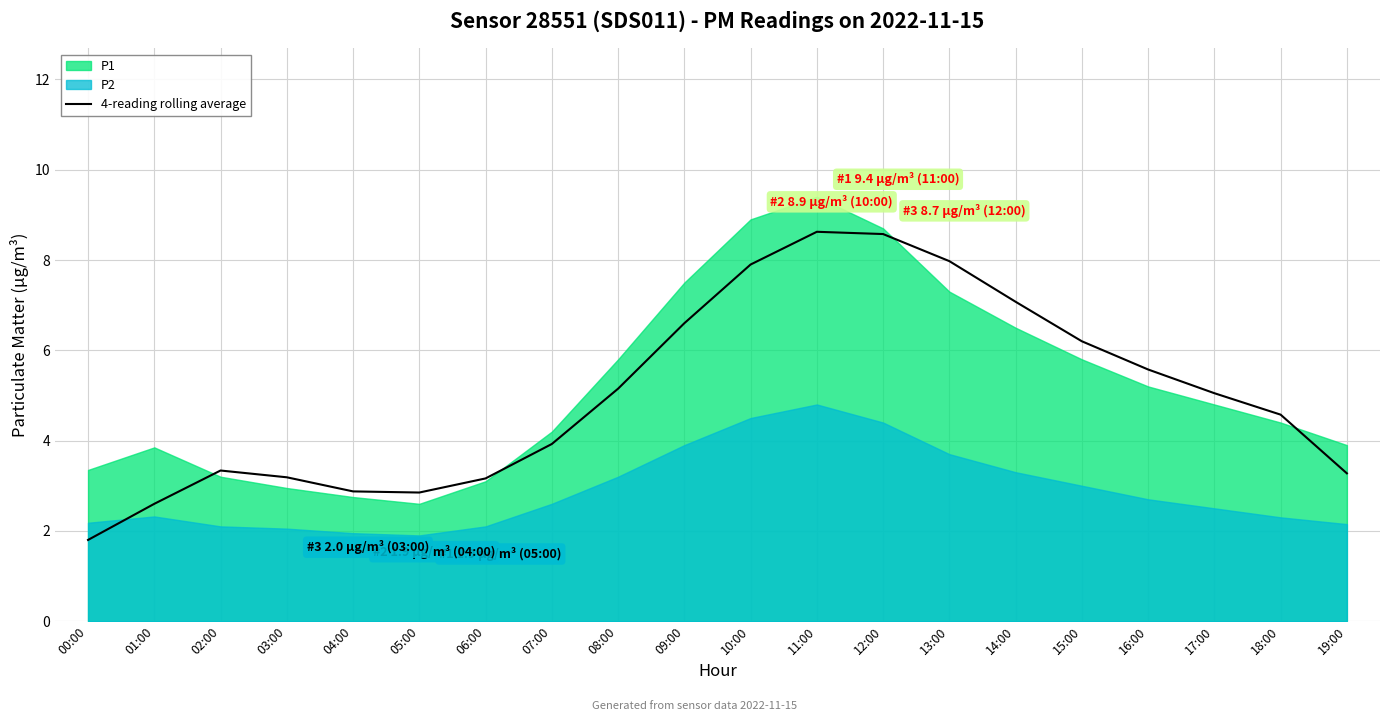

True or false: there are more than 0 points higher than both neighbors.

True